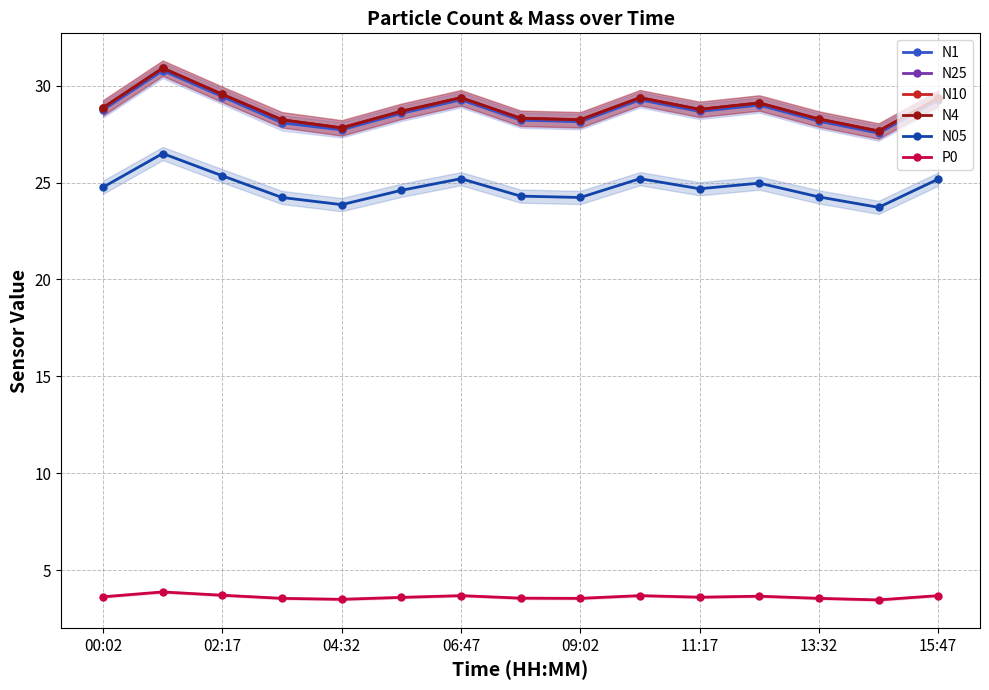

What is the minimum value for P0?

3.5